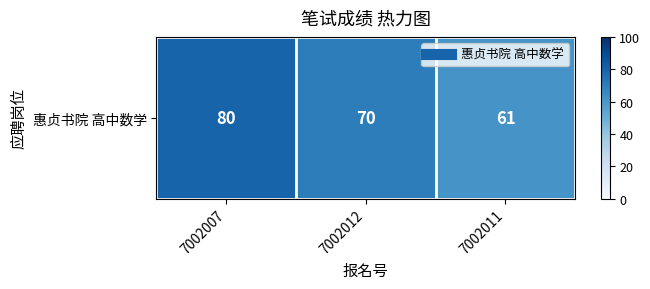

How many values are between 61 and 80?

3